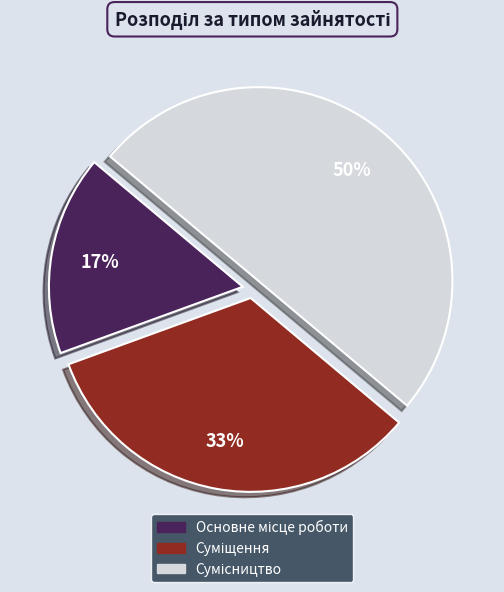

To the nearest percent, what is the average slice percentage?

33%